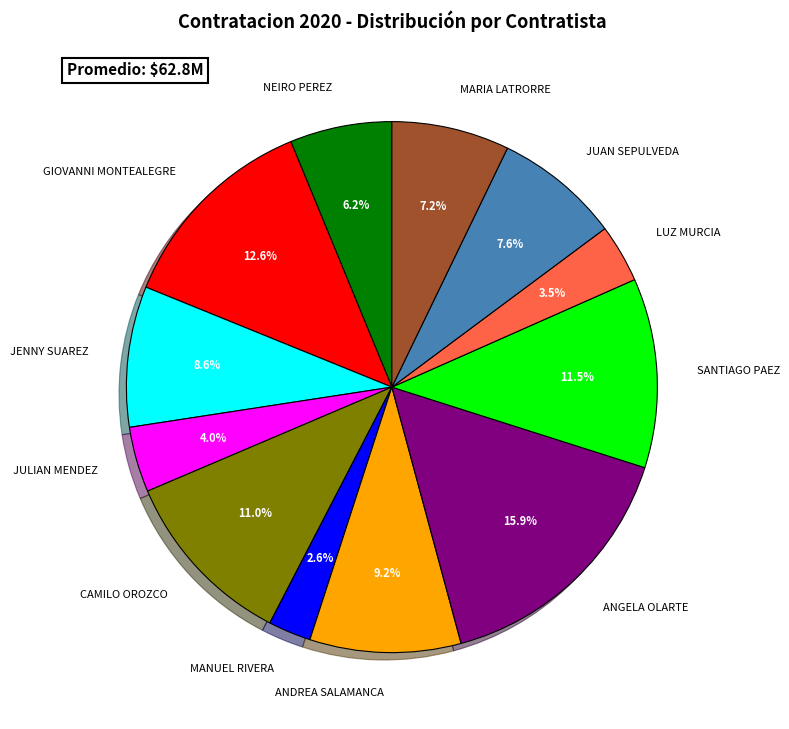

Is there any slice that represents more than half of the pie?

No